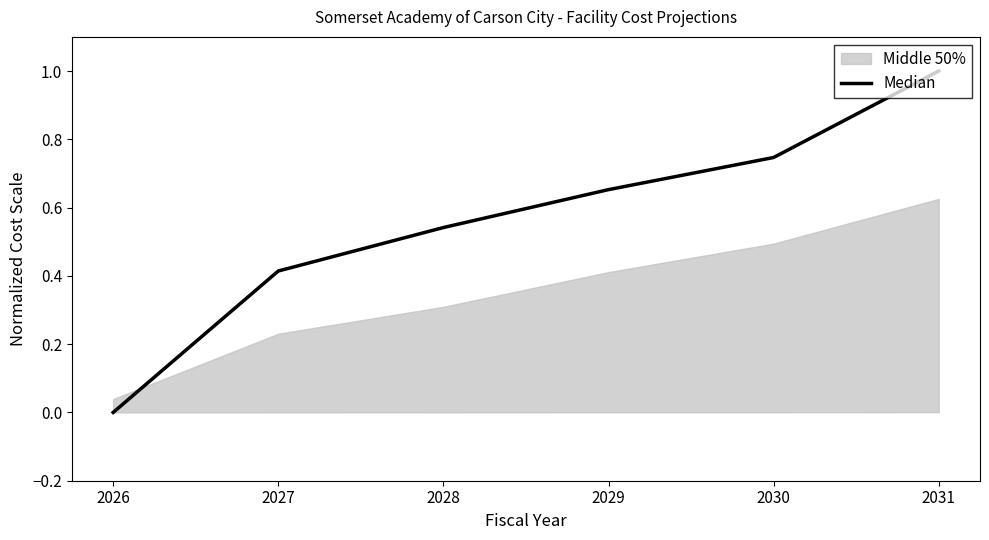

How many values are above zero?

5